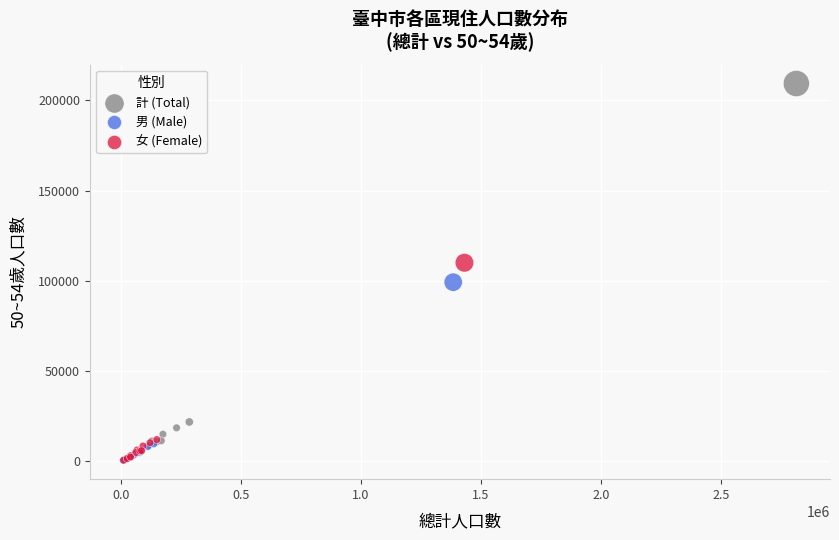

Which series has the largest Y range (max minus min)?

計 (Total)